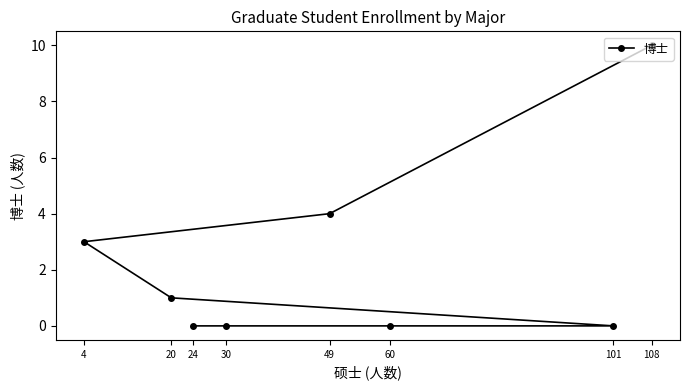

What is the difference between the values at 49 and 30?

4